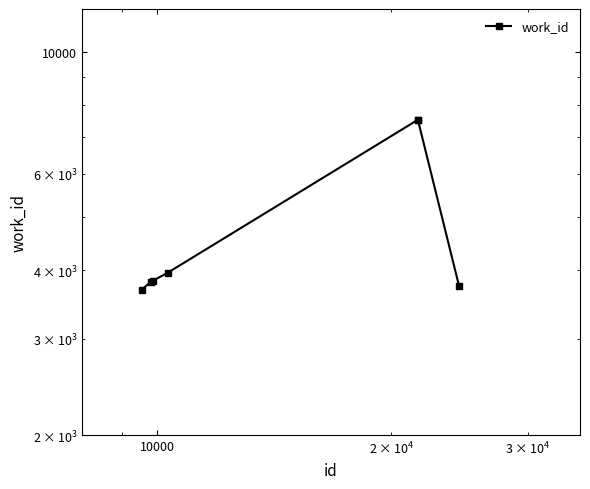

What is the greatest value displayed?

7535